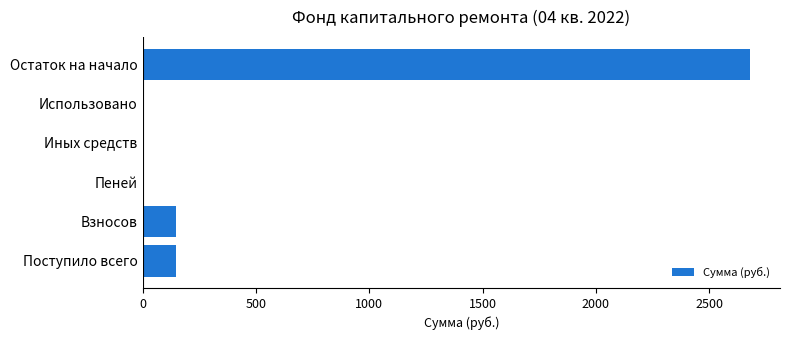

True or false: the data shows 0.0 at Иных средств.

True